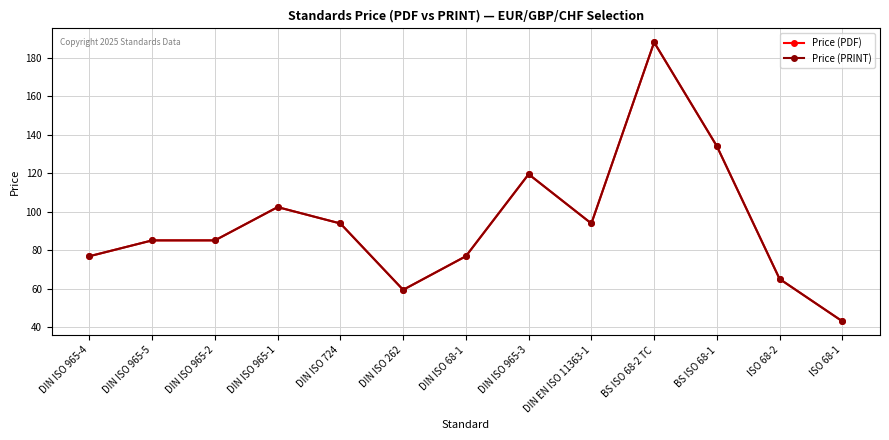

The value of Price (PDF) at DIN ISO 965-3 is 207.7. True or false?

False